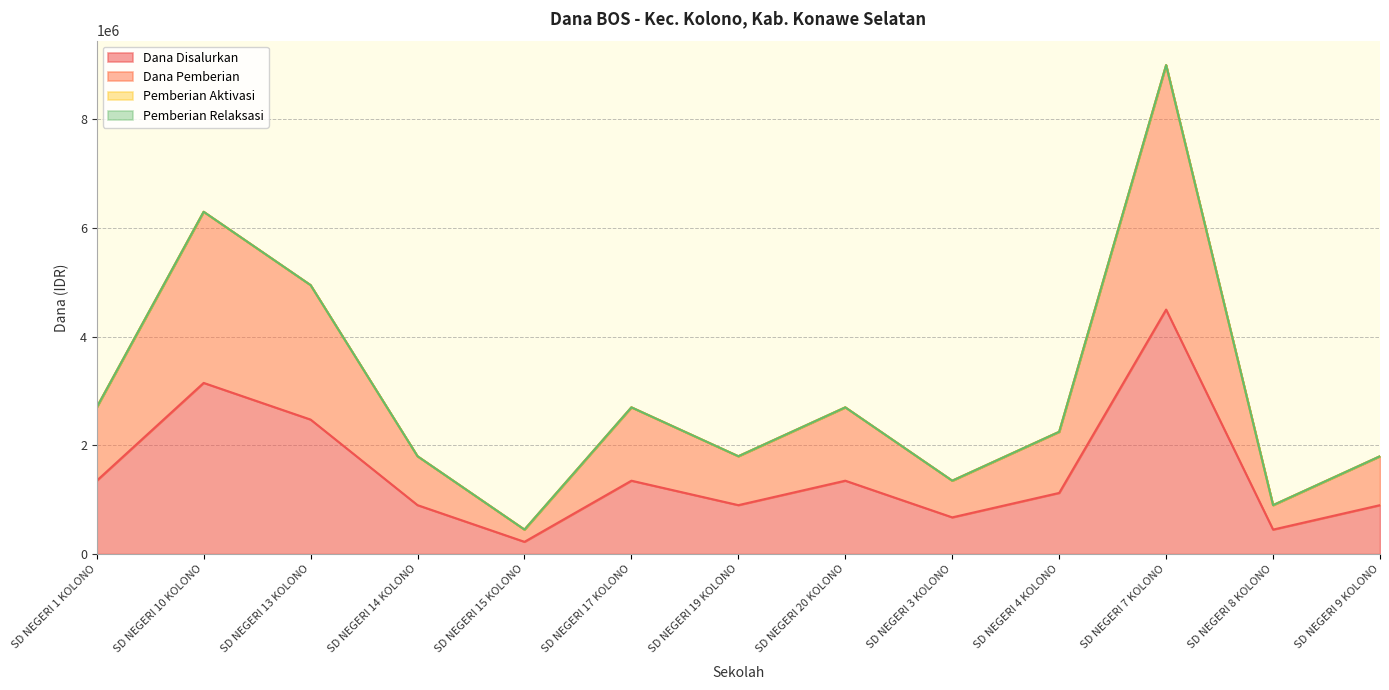

Which series has the largest total across all categories?

Dana Pemberian